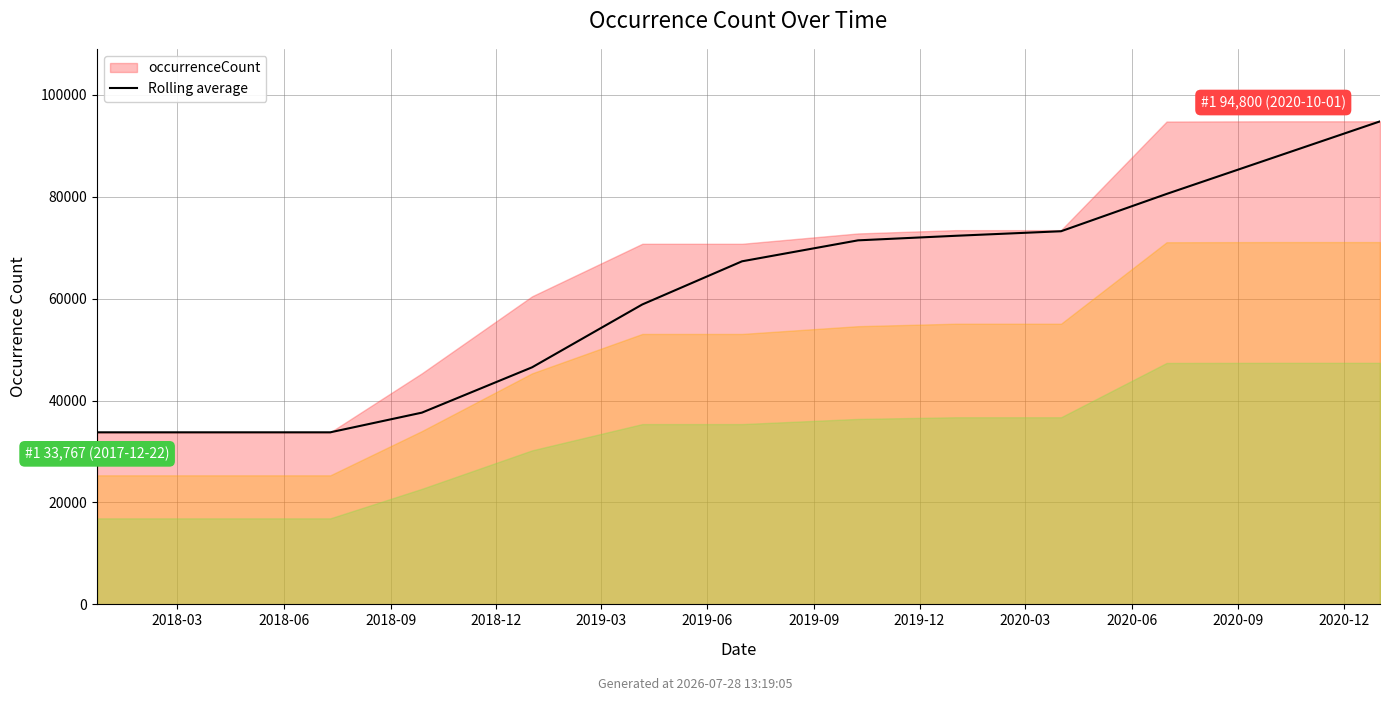

What is the label of the 10th point from the right?

2018-12